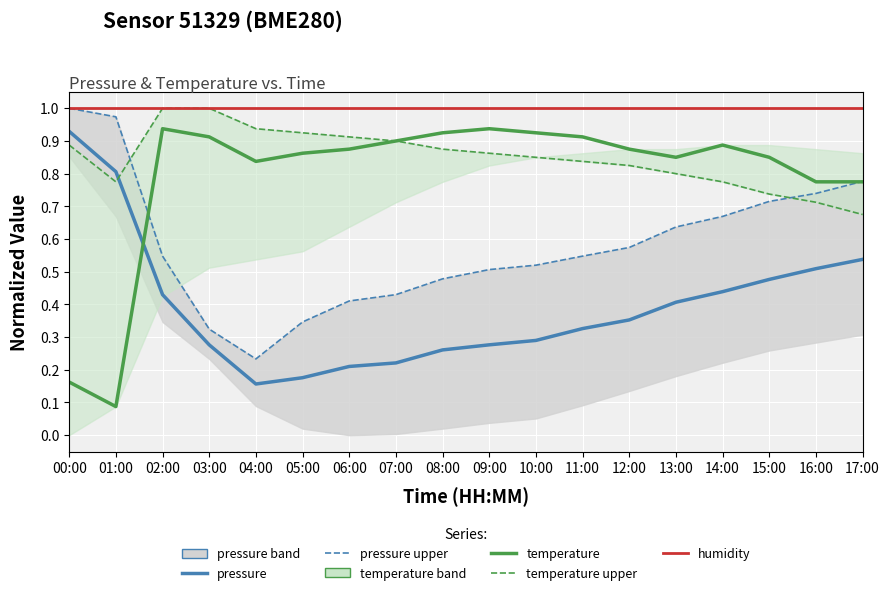

At which category does the chart reach its minimum across all series?

01:00